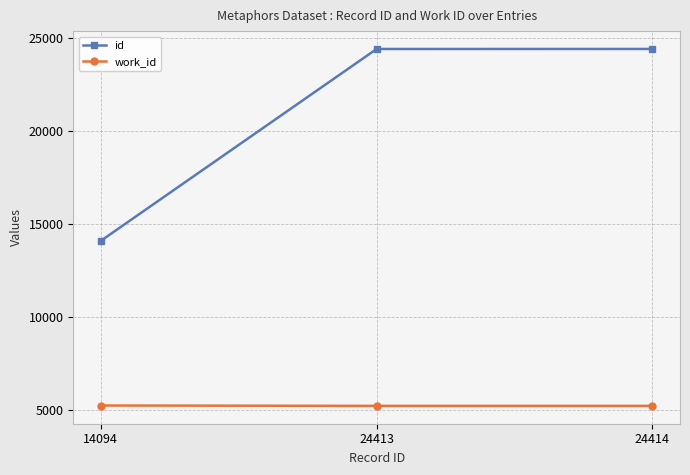

Which series has the largest range (max minus min)?

id